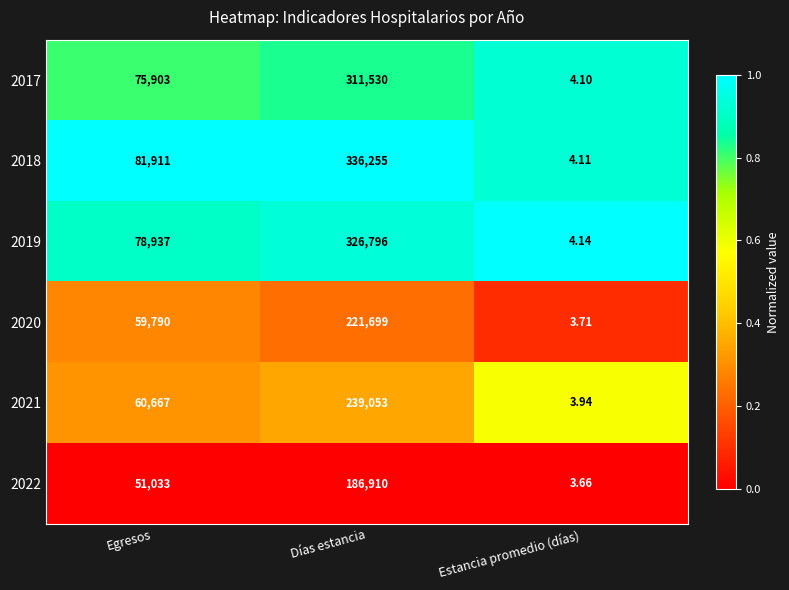

At which category is the sum across all series the highest?

Días estancia